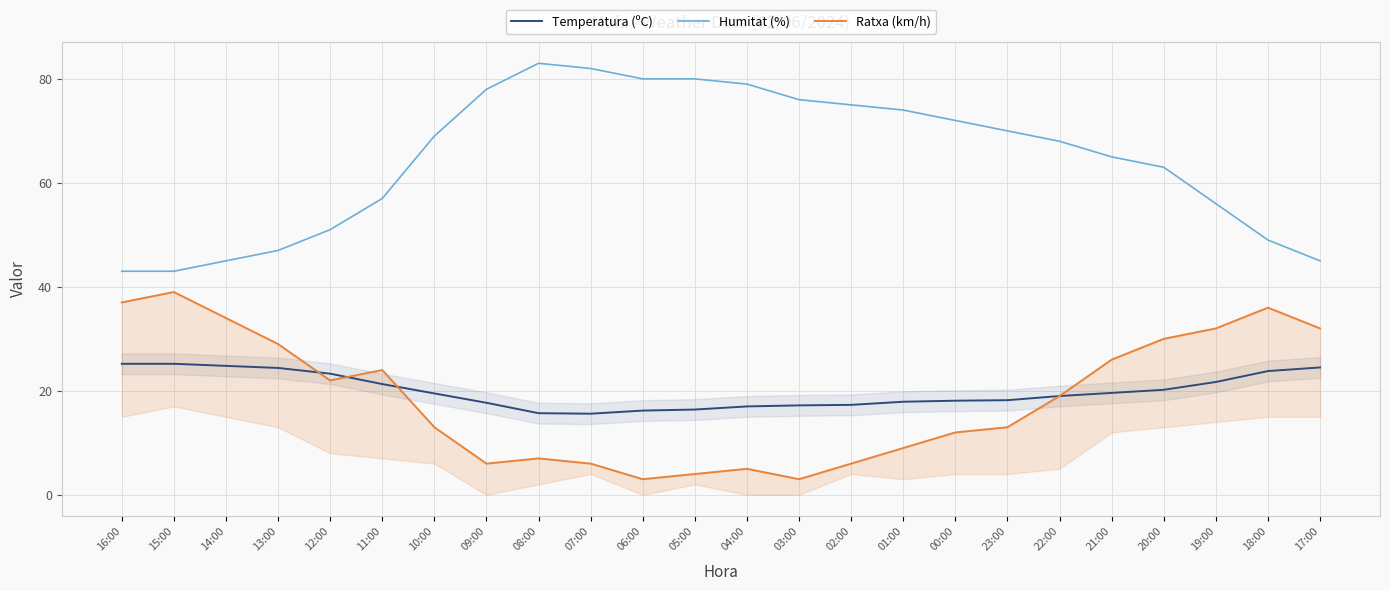

True or false: Ratxa (km/h) and Temperatura (ºC) intersect in this chart.

True